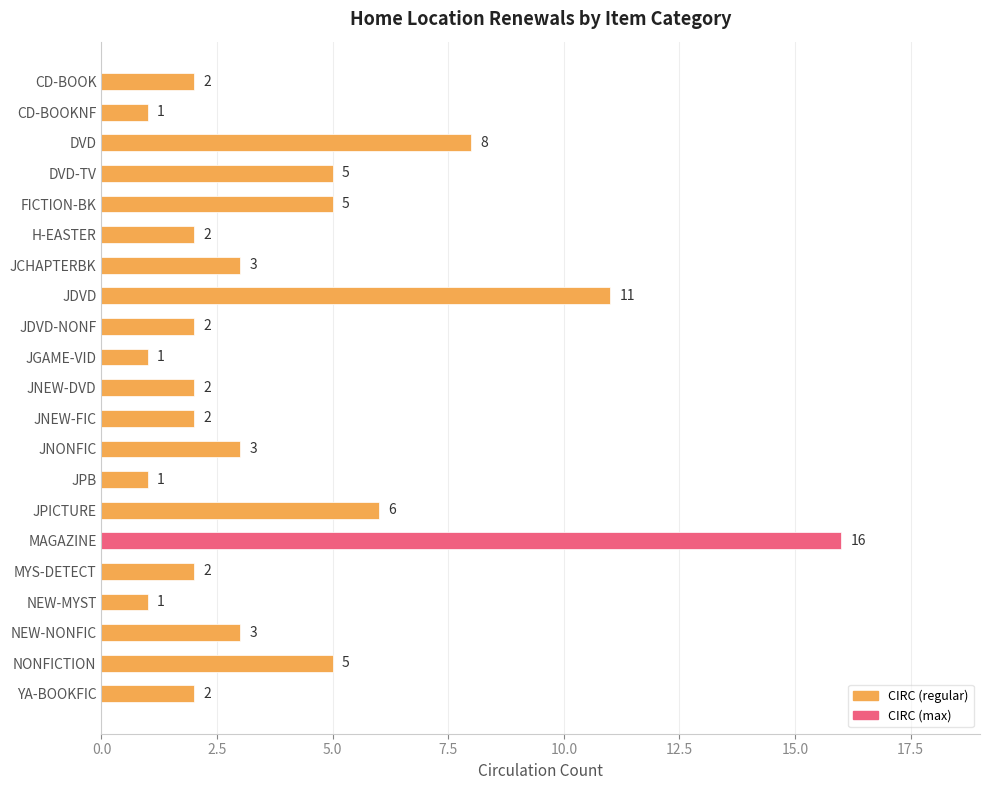

What is the label of the 19th bar from the top?

NEW-NONFIC